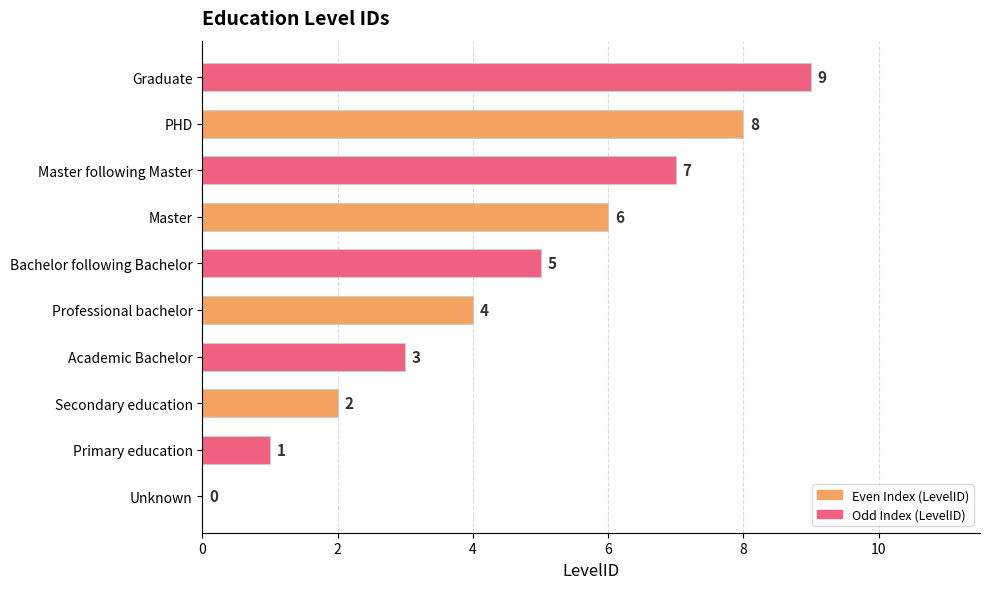

The chart shows a value of 2 at Academic Bachelor. True or false?

False